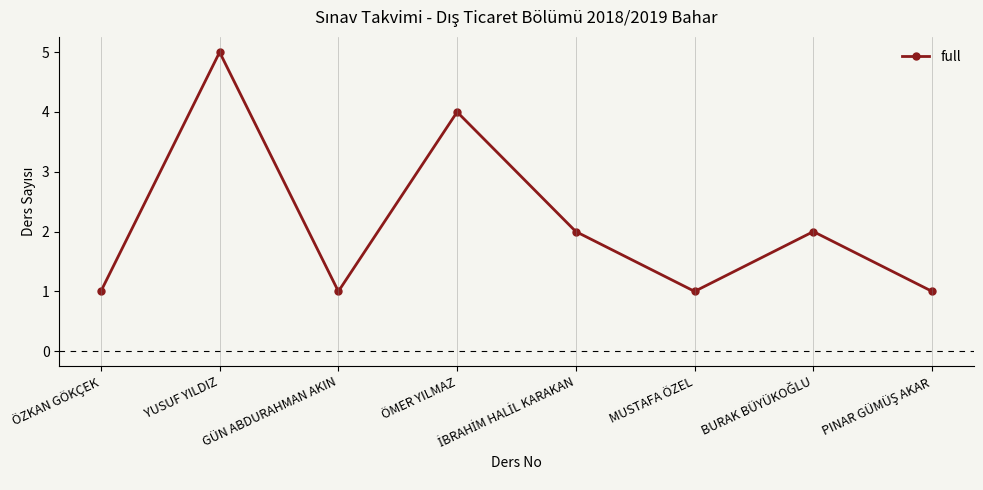

How many categories are shown in the chart?

8